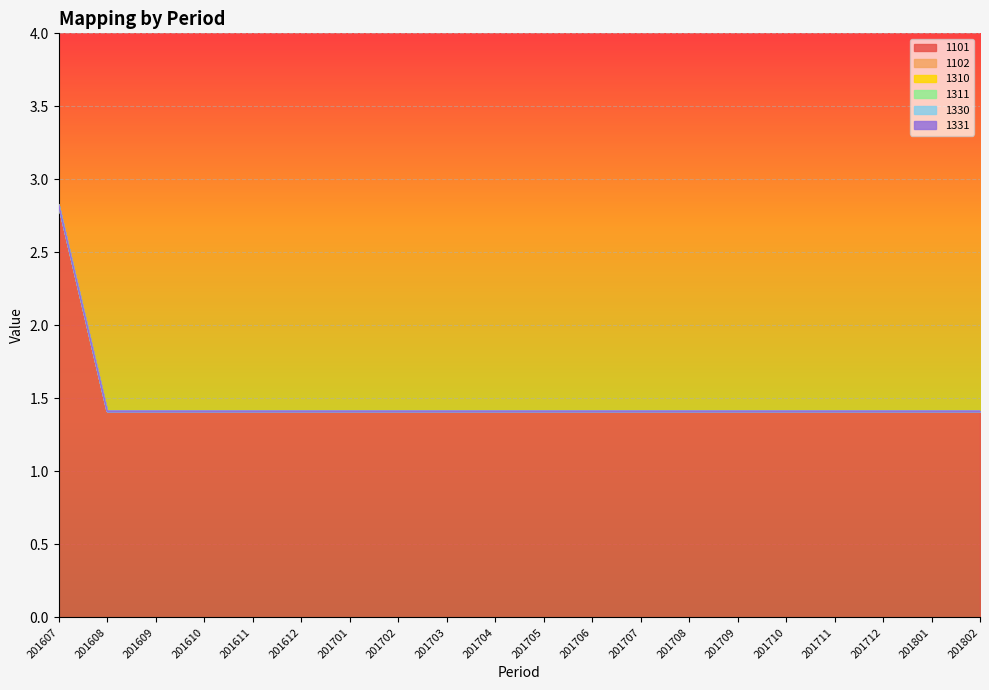

What is the spread (max minus min) of values at 201610?

1.4